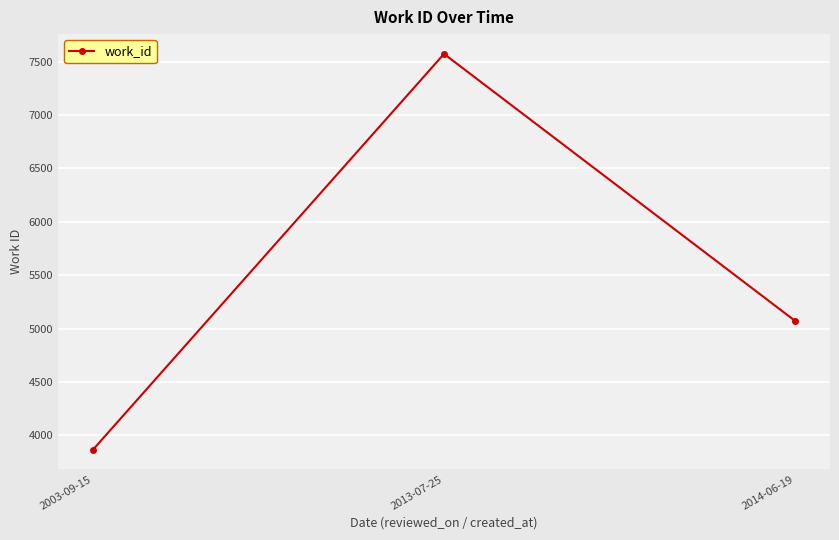

What is the maximum value shown in the chart?

7574